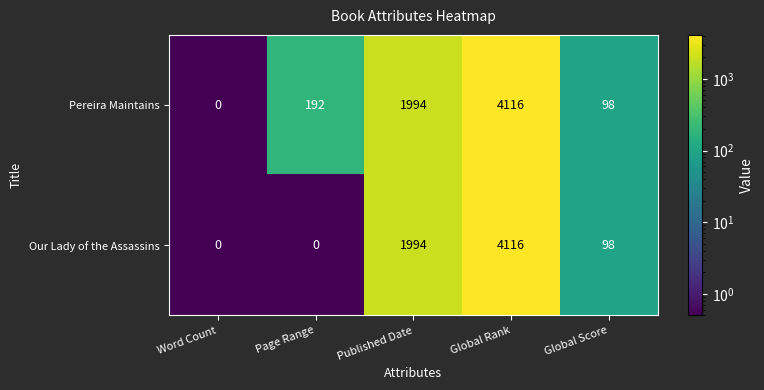

Is it true that Our Lady of the Assassins equals -2754 at Word Count?

False